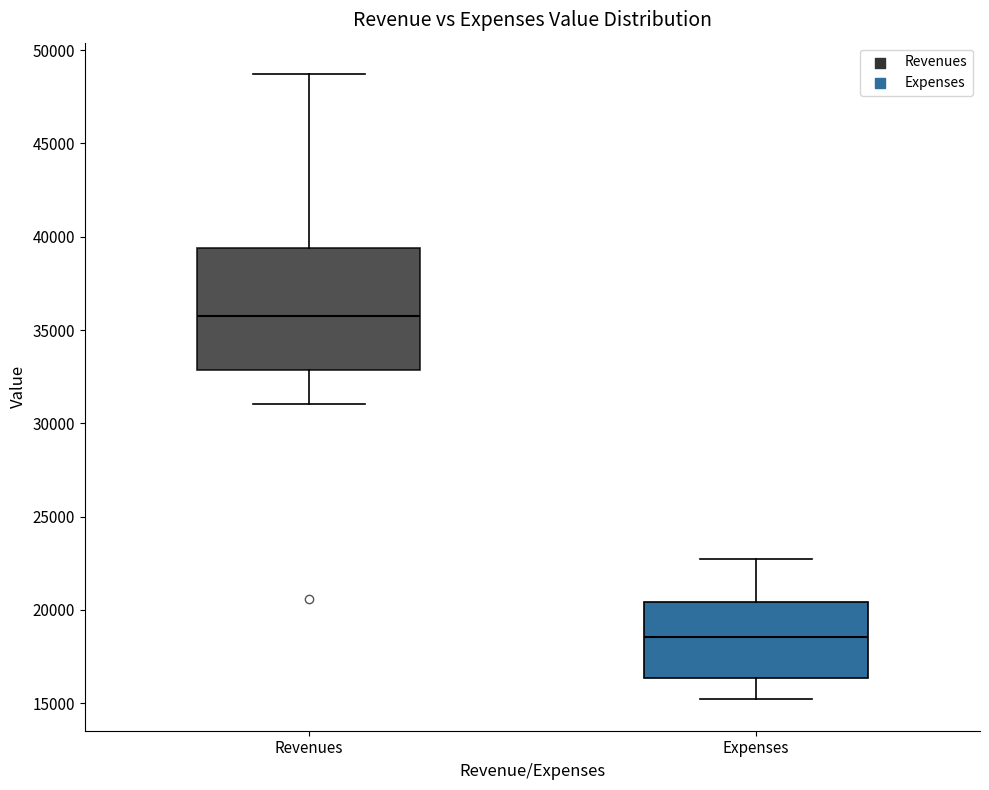

Reading left to right, transcribe this box plot: for each box, give where its median line is, the range the box spans, and where its two whiskers end, as read against the y-axis. The values are not printed on the chart, so give them approximately, as read against the axis.

Revenues: median 35500, box 33000 to 39500, whiskers 31000 to 48500
Expenses: median 18500, box 16500 to 20500, whiskers 15000 to 23000